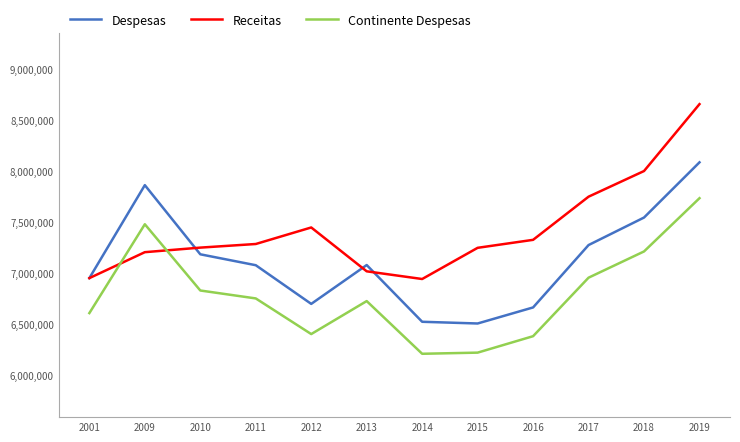

True or false: Receitas and Continente Despesas cross at least once.

True